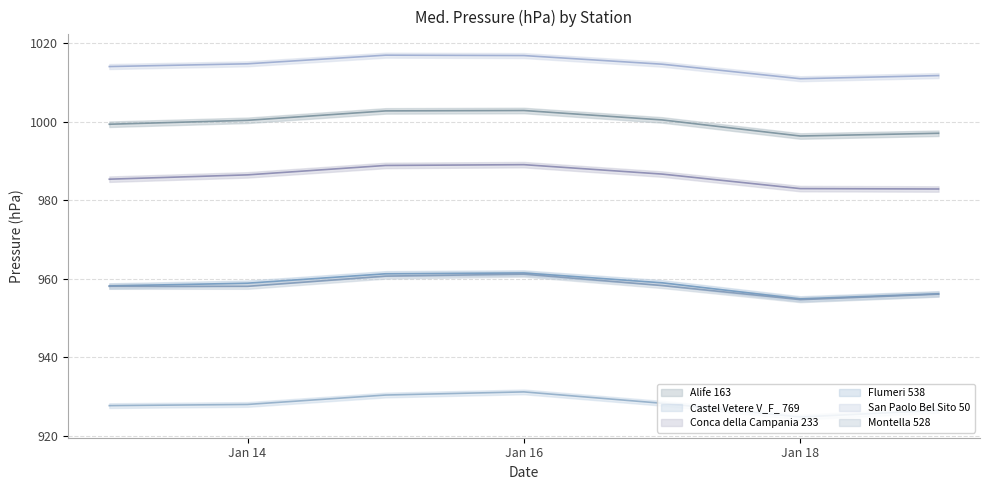

Which series changed the most between 2020-01-15 and 2020-01-19?

Conca della Campania 233